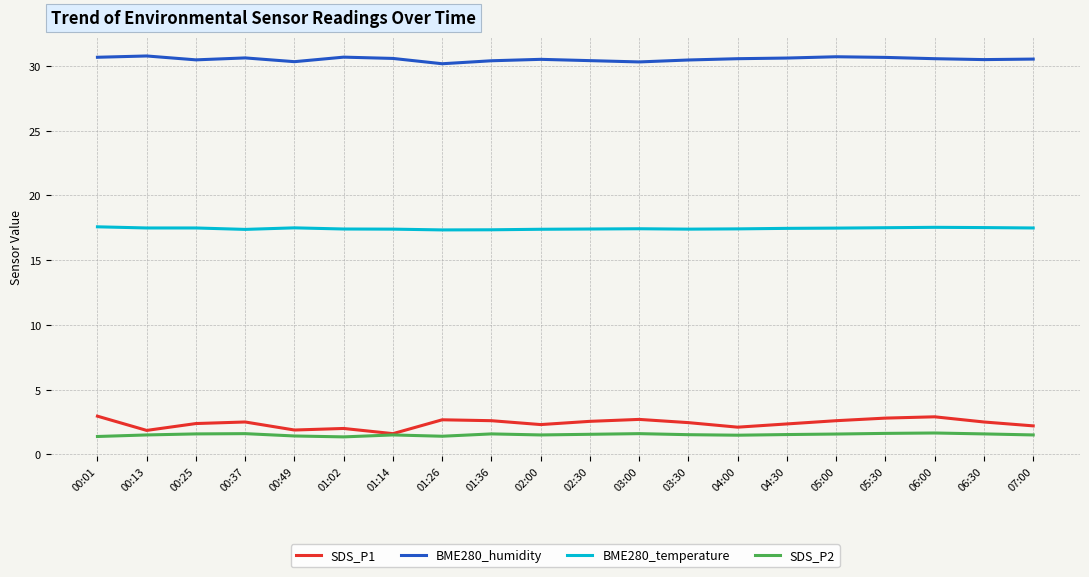

Which series has the largest total across all categories?

BME280_humidity